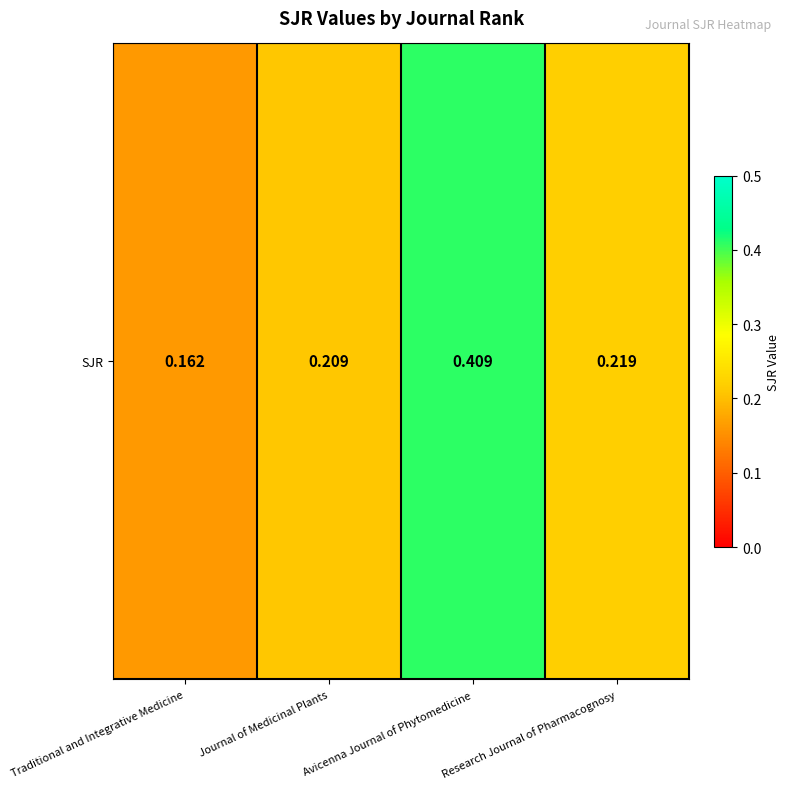

Reading left to right, what are all the values shown in this chart?

Traditional and Integrative Medicine=0.2	Journal of Medicinal Plants=0.2	Avicenna Journal of Phytomedicine=0.4	Research Journal of Pharmacognosy=0.2